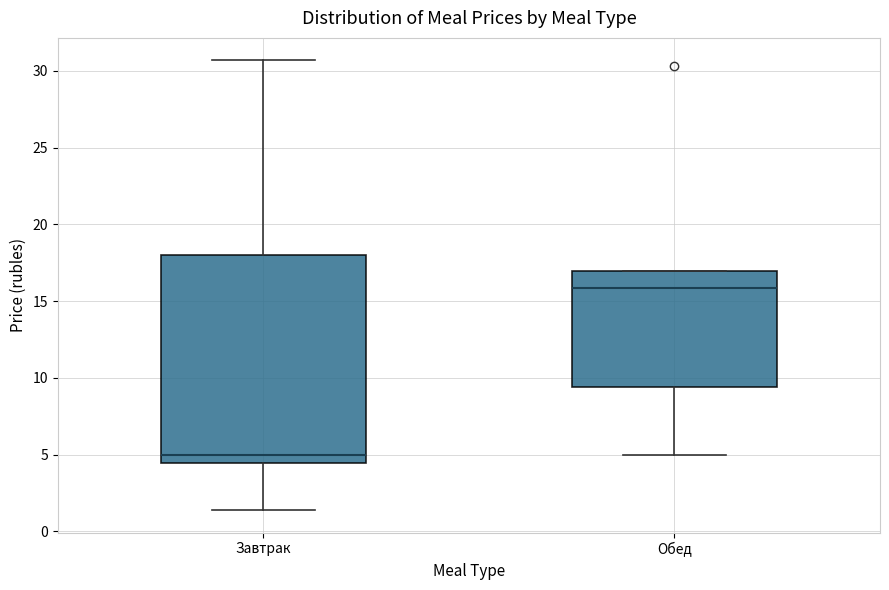

Where does the upper whisker of the box for Завтрак end on the y-axis? The values are not printed on the chart, so give them approximately, as read against the axis.

30.5